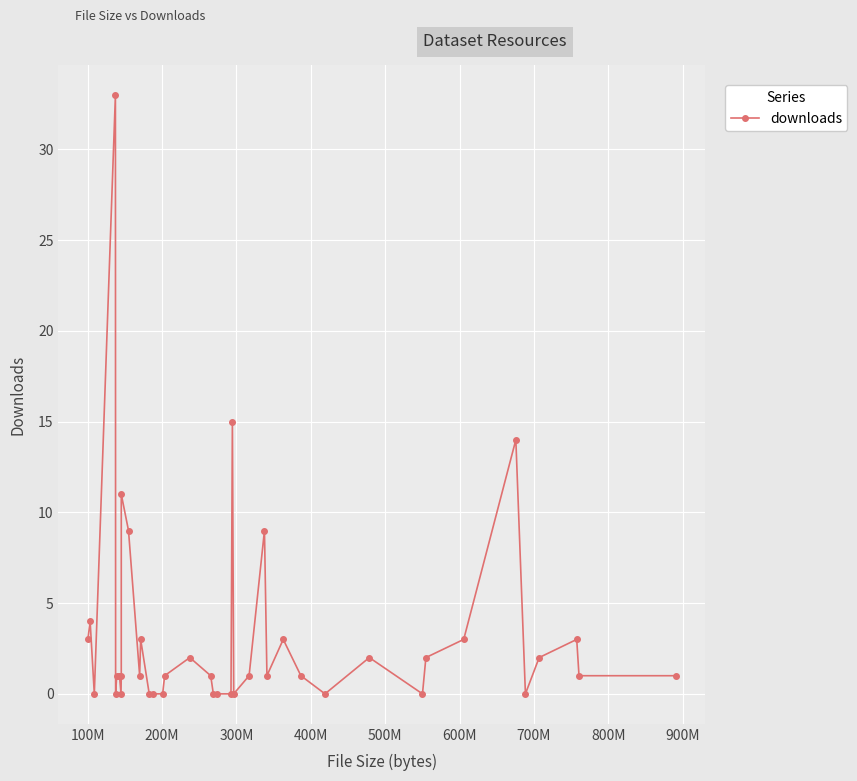

What is the value of the 40th point from the left?

1